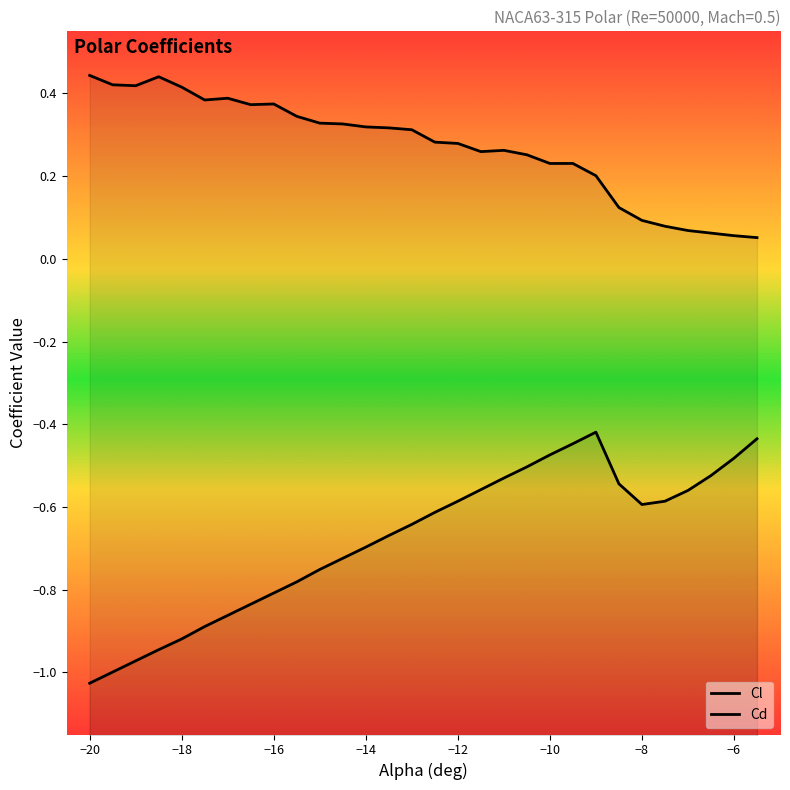

How many series are shown in this chart?

2